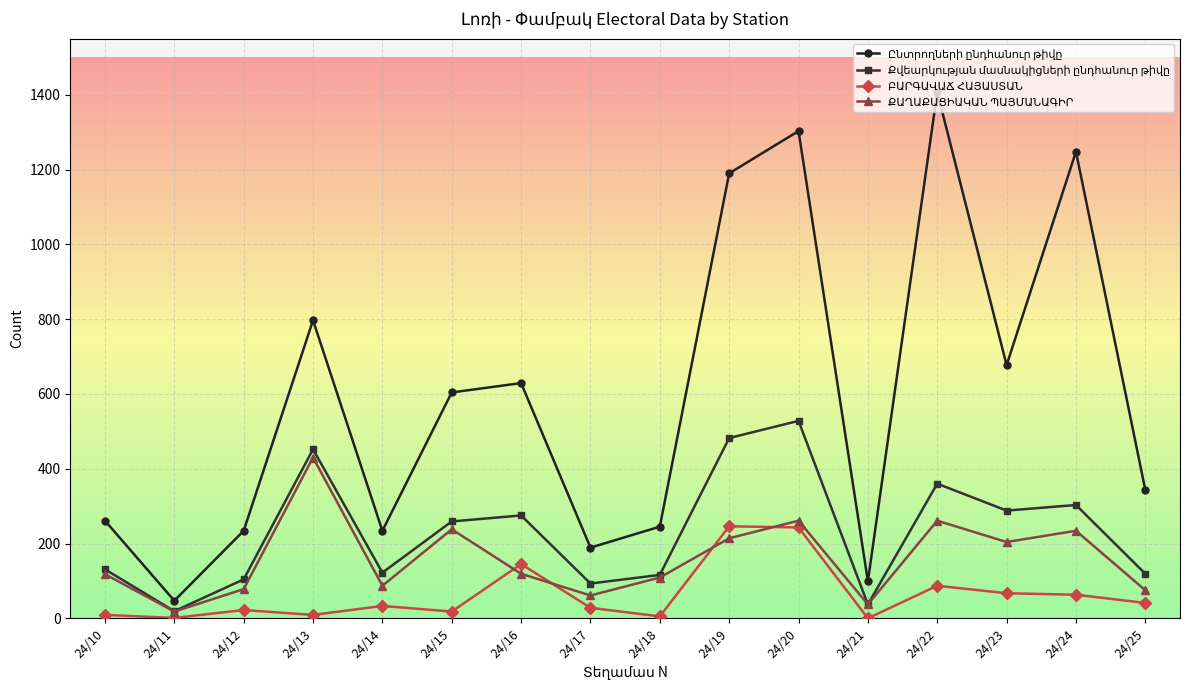

At which category is the sum across all series the highest?

24/20